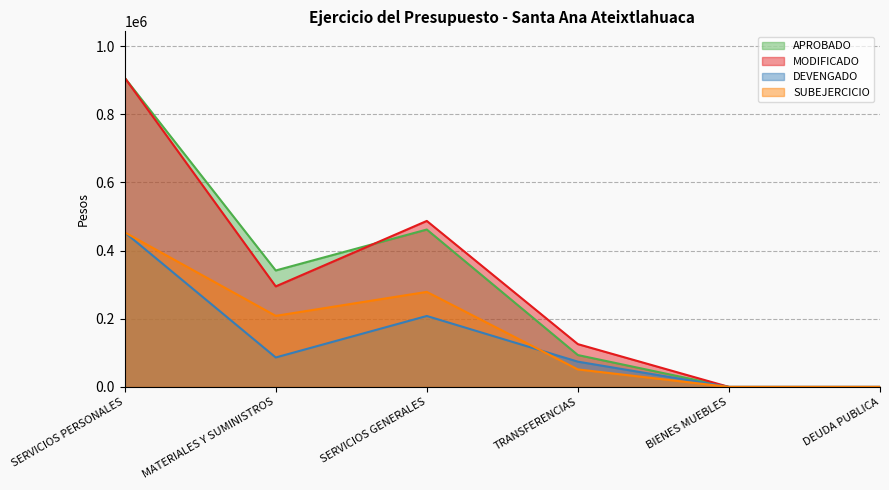

Rank the series by their maximum value, from highest to lowest.

APROBADO, MODIFICADO, DEVENGADO, SUBEJERCICIO